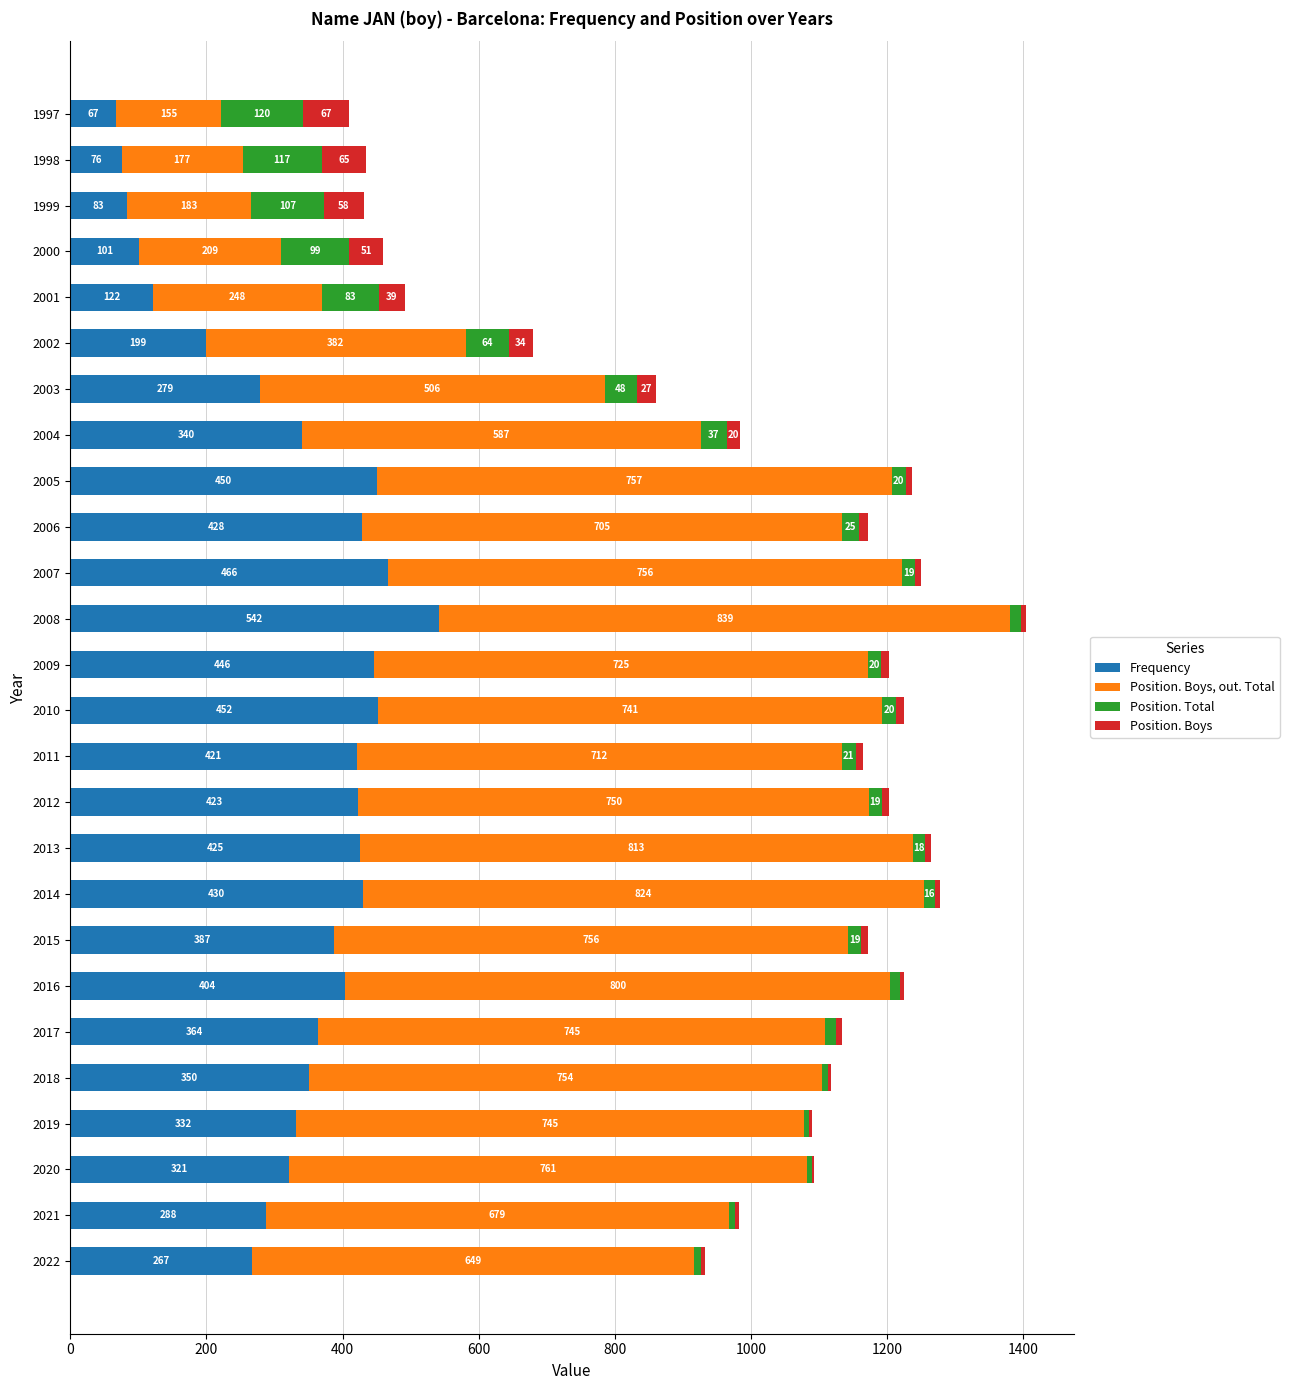

What is the highest value of the Frequency series?

542